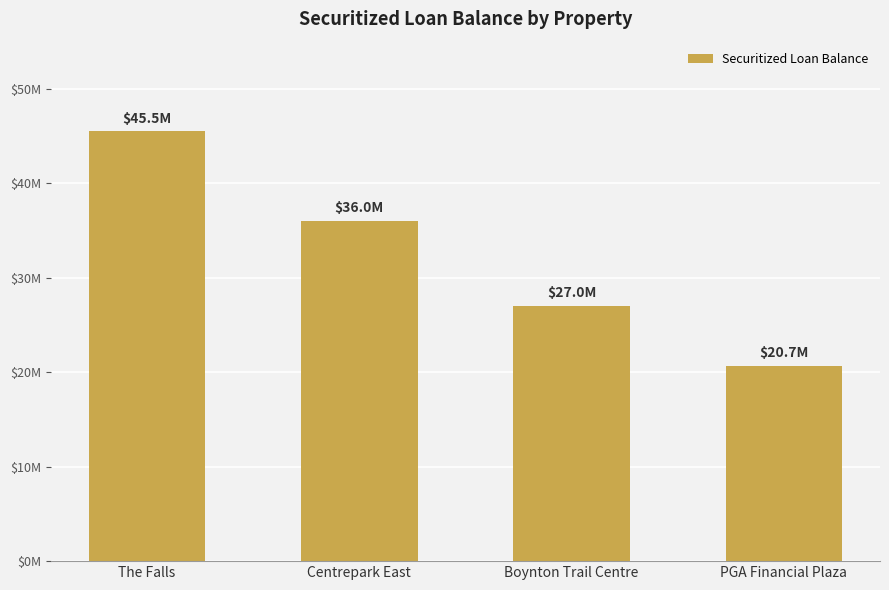

Are the bars horizontal?

No